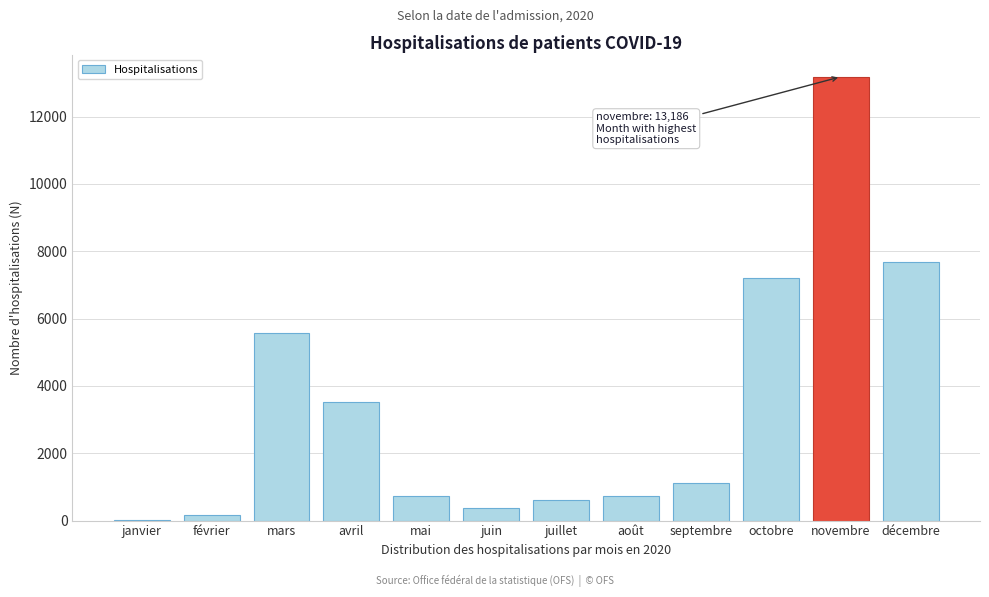

What is the sum of all values?

40922